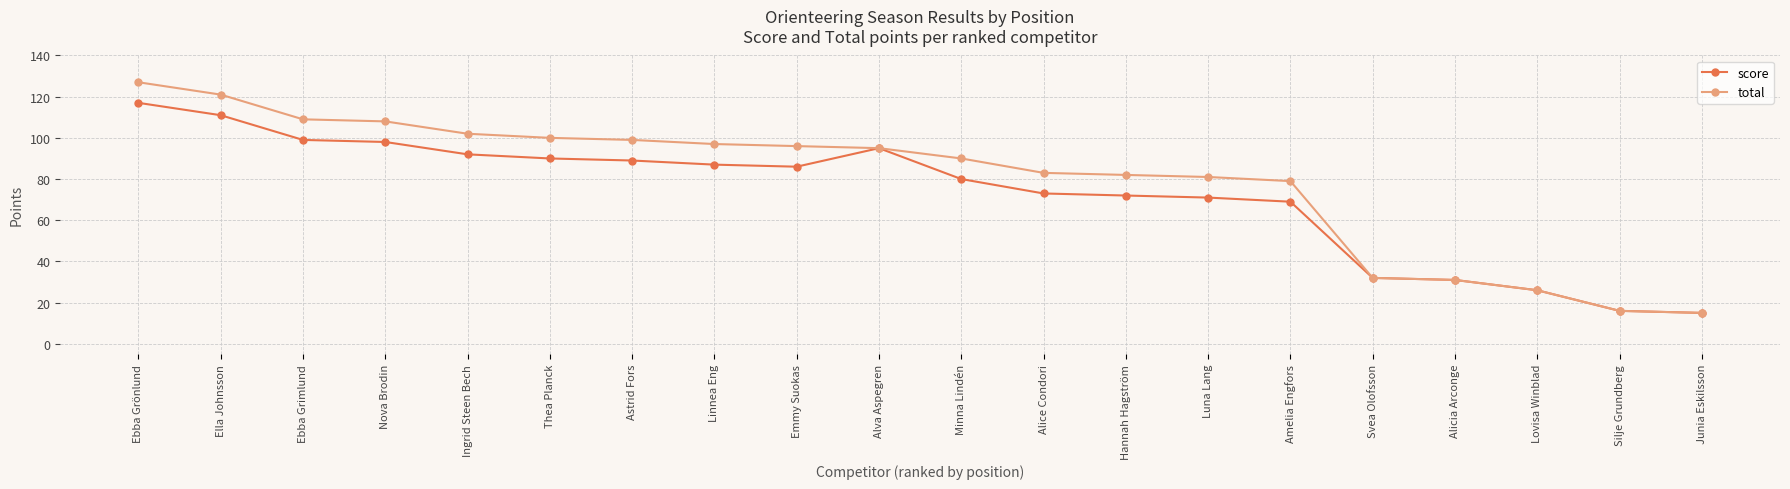

What is the difference between the total values at Hannah Hagström and Silje Grundberg?

66